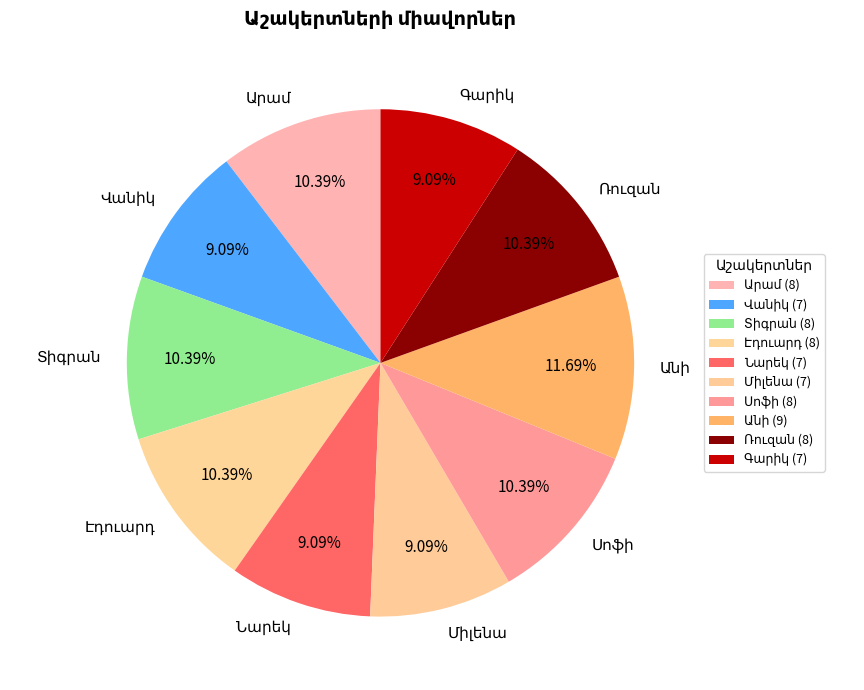

Is there any slice that represents more than half of the pie?

No